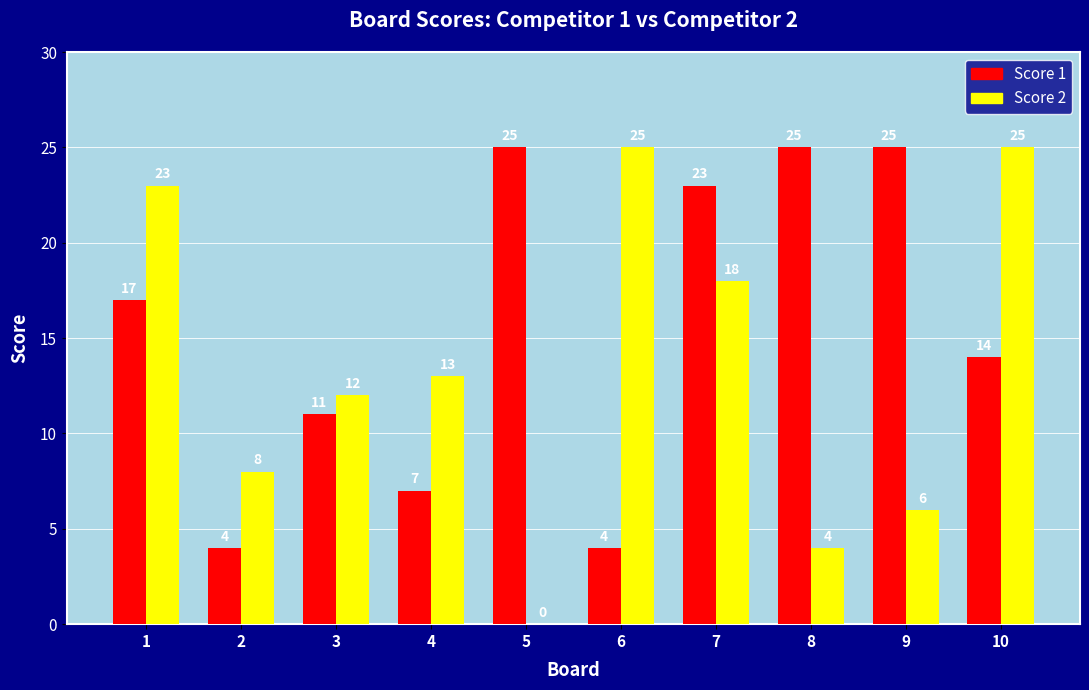

What is the sum of the Score 2 values at 6 and 5?

25